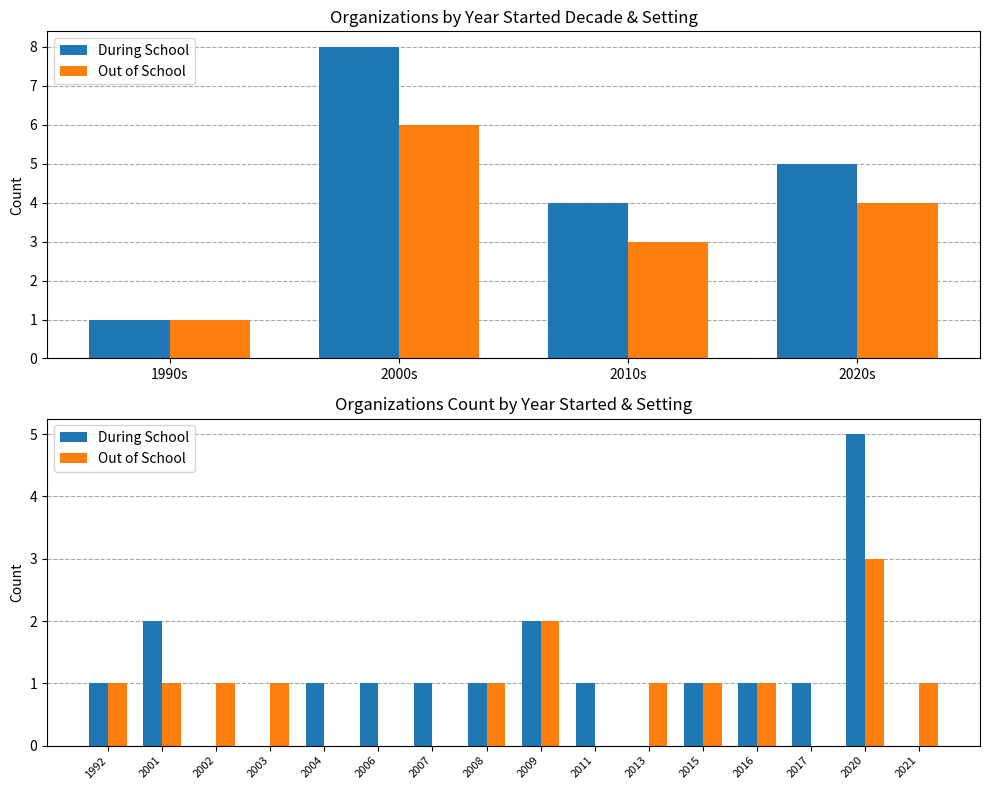

What is the difference between the second highest and minimum values in the During School series?

2